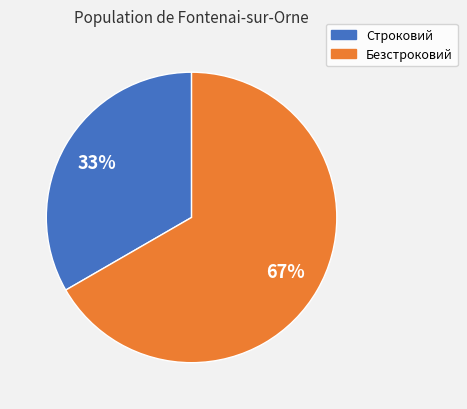

Do Строковий and Безстроковий together represent more than half of the pie?

Yes